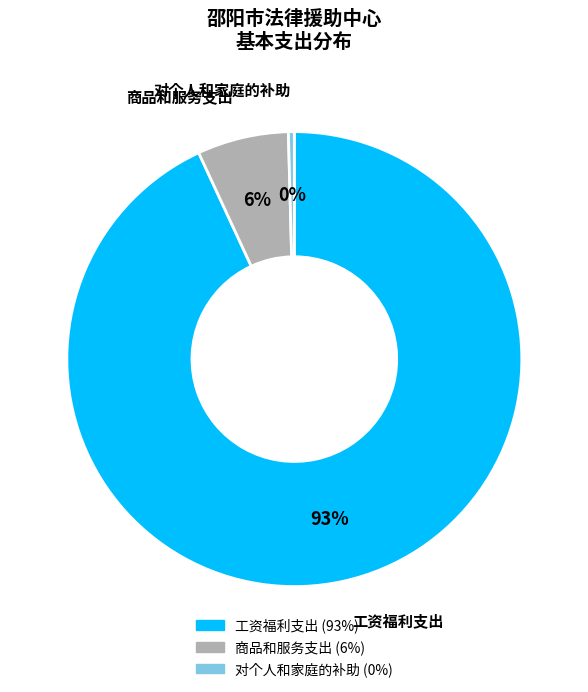

Is there a majority slice in this chart?

Yes